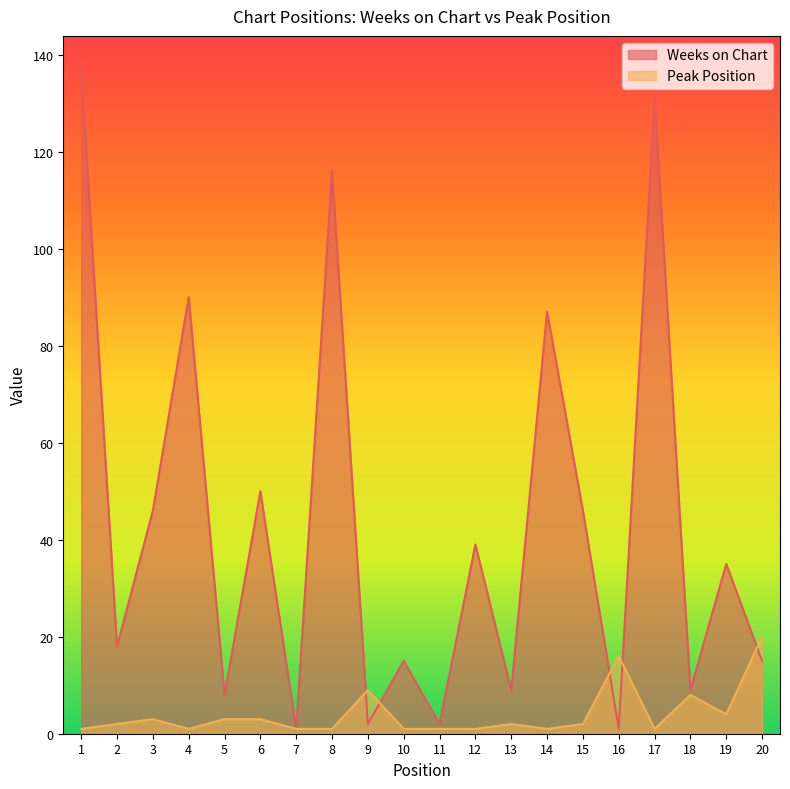

What is the sum of all Peak Position values?

81